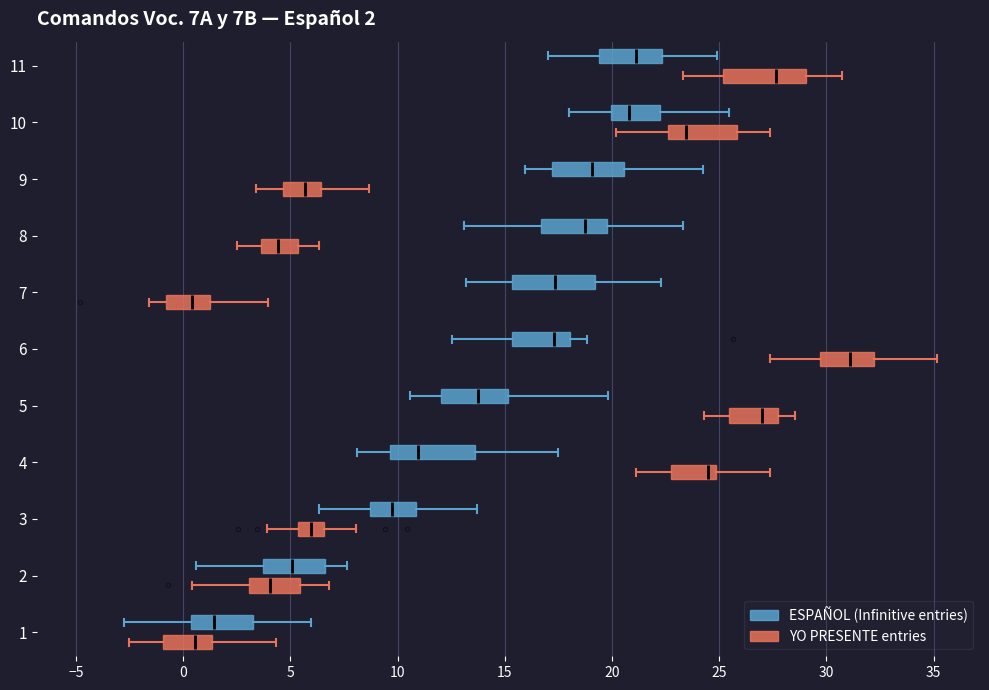

Which box has the furthest to the right median line?

6 (YO PRESENTE entries)